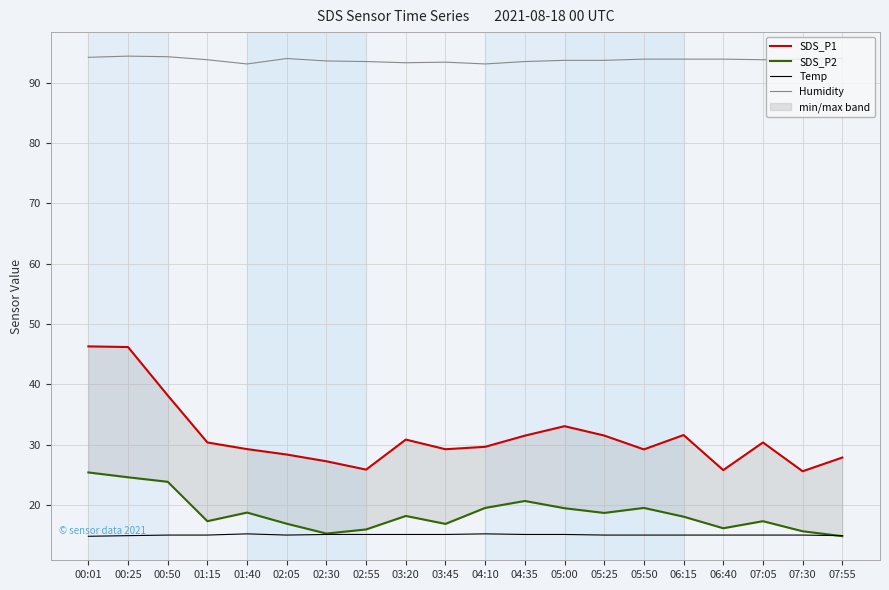

What is the label of the 2nd point from the right?

07:30